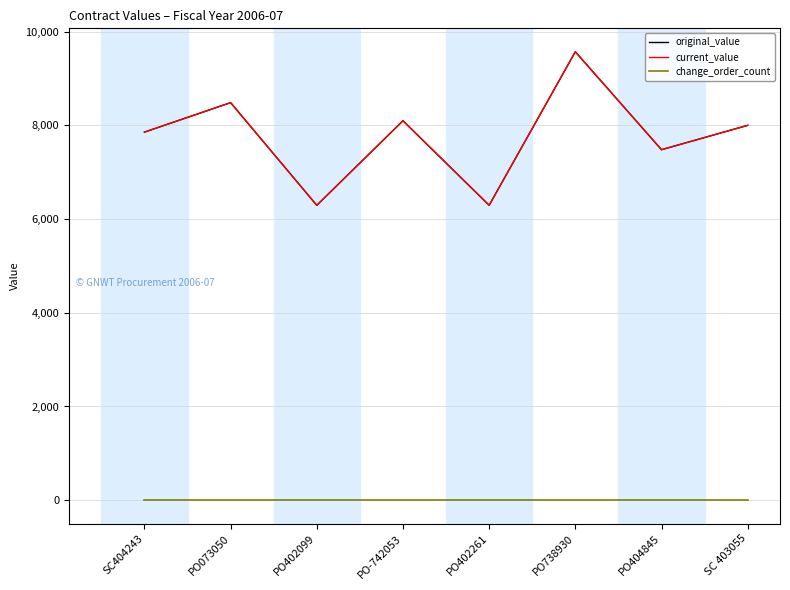

What is the difference between the highest and lowest values at SC 403055?

8000.0